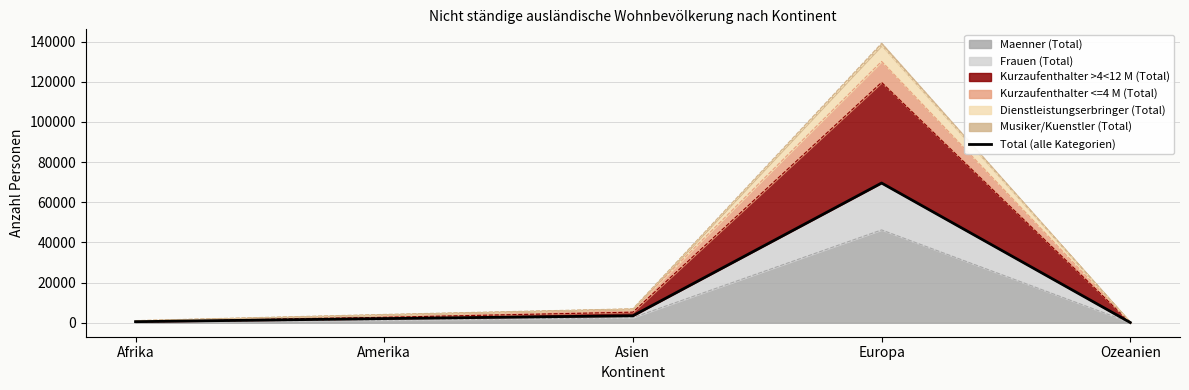

List the labels in order of value, largest first.

Europa, Asien, Amerika, Afrika, Ozeanien